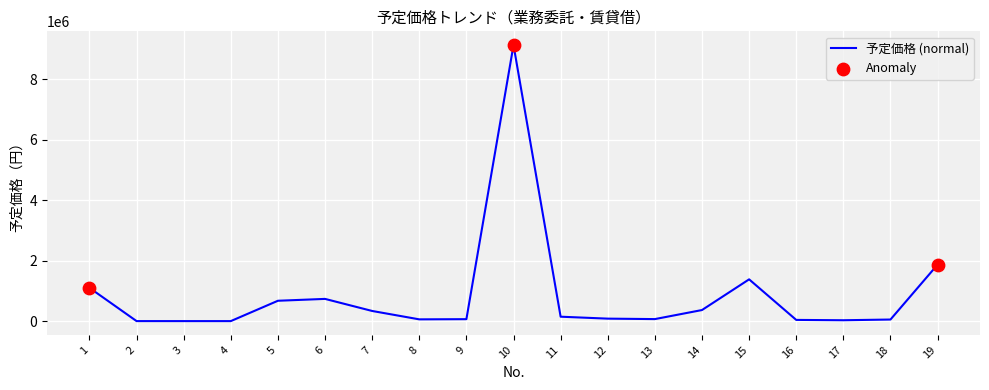

What is the change in value from 5 to 19?

+1194437